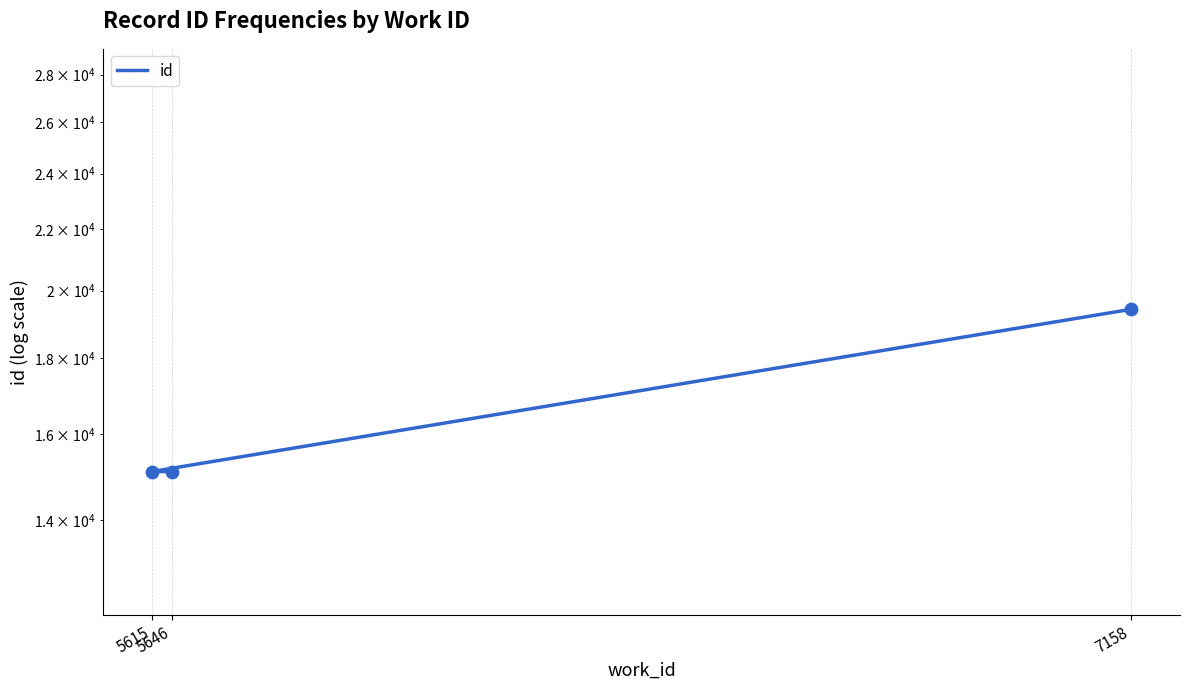

Between 5615 and 7158, which is larger?

7158